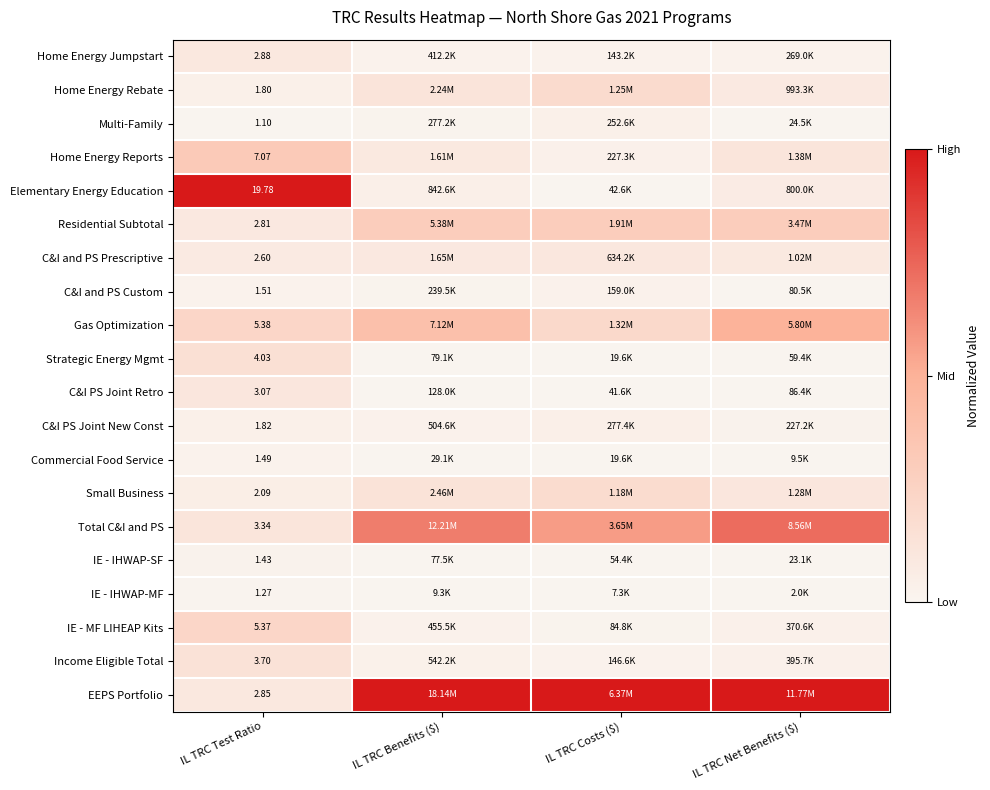

Count the number of data series in this chart.

20